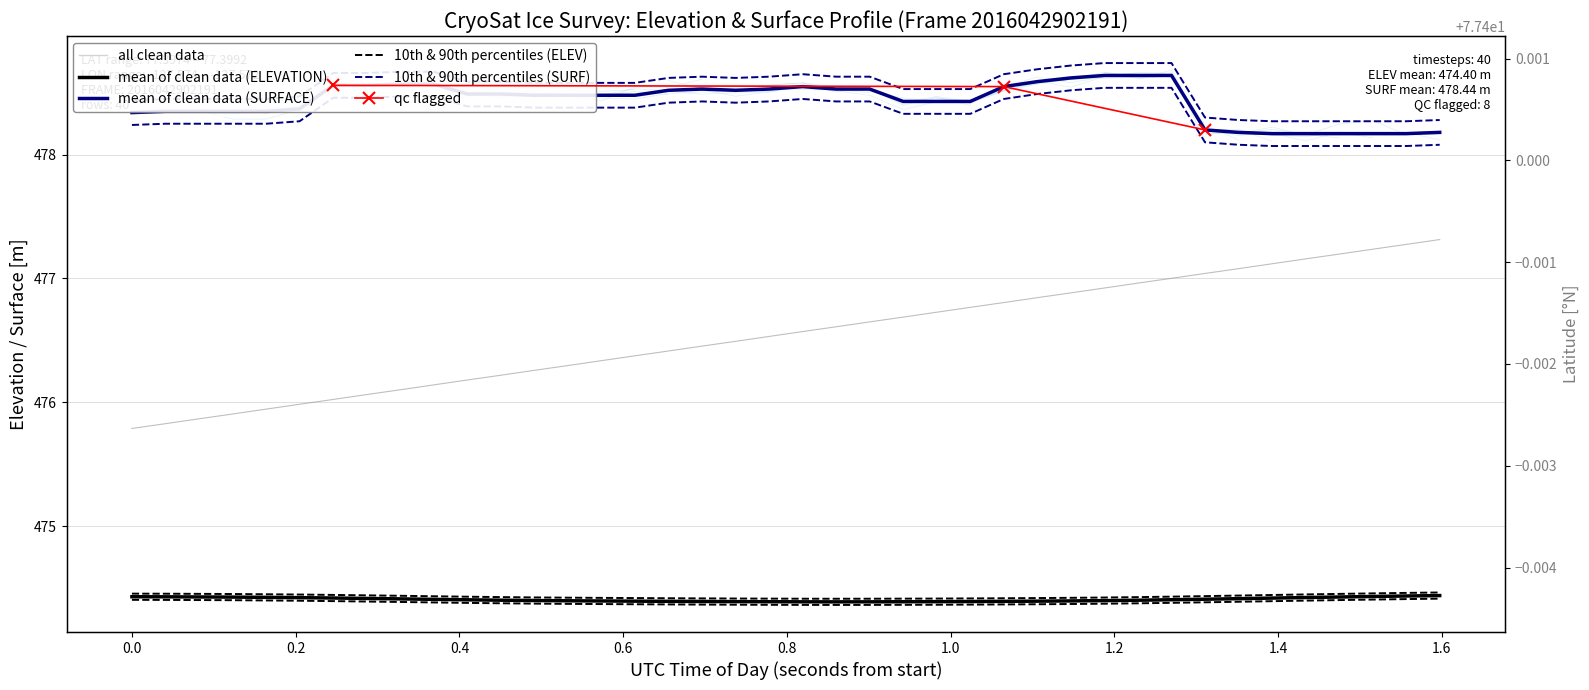

What is the value of the LAT point at the 33rd from the left?

77.4